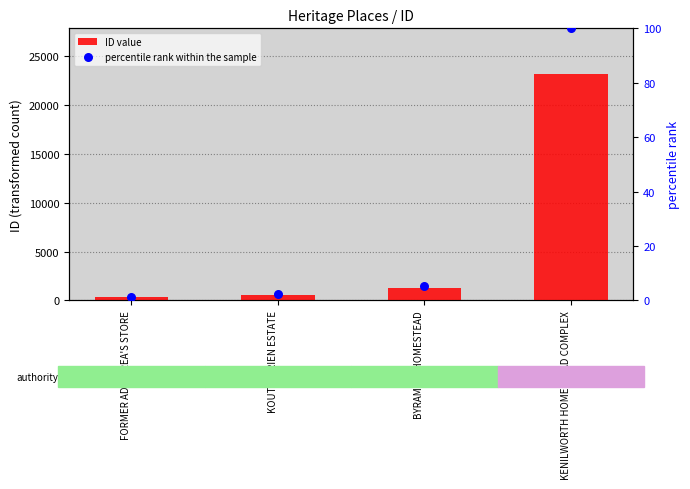

What are all the series names shown in the legend?

ID value, percentile rank within the sample